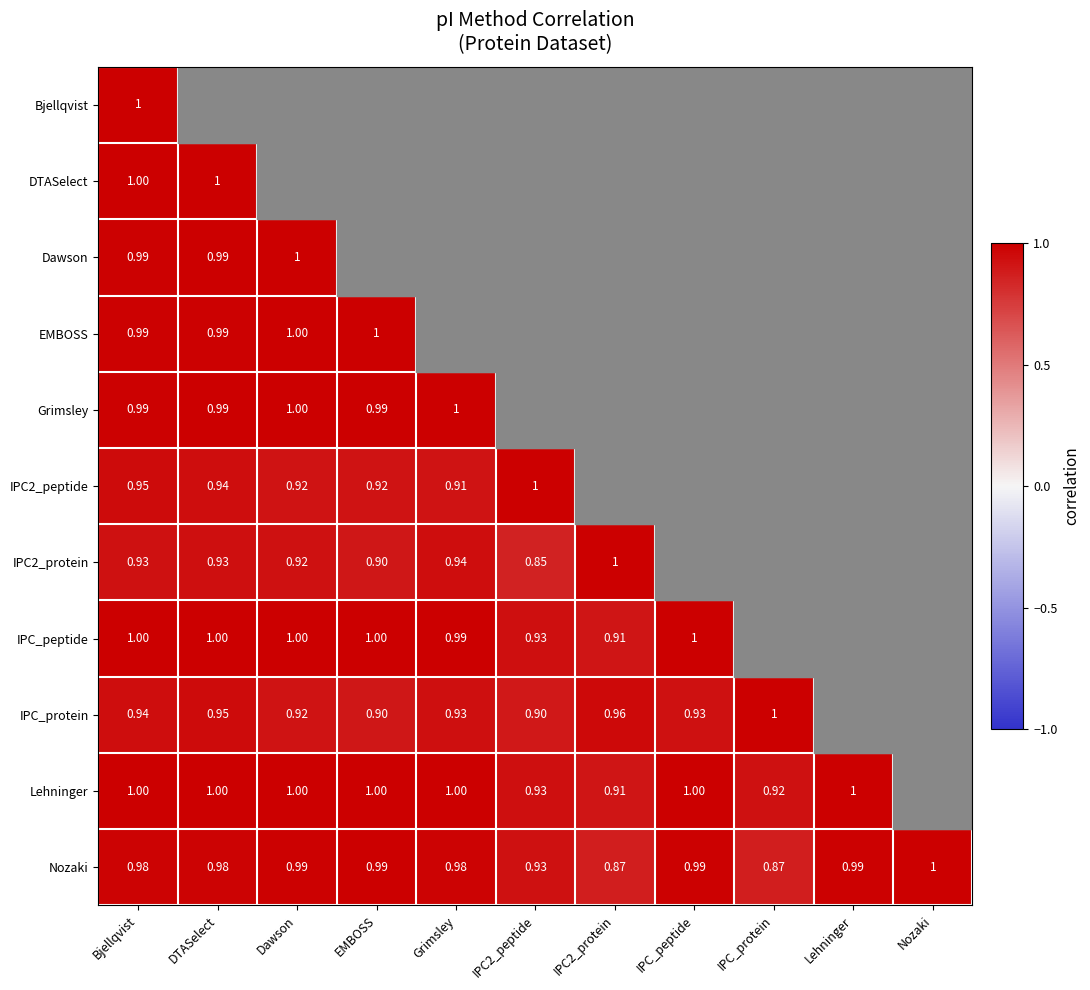

What is the minimum value for DTASelect?

1.0